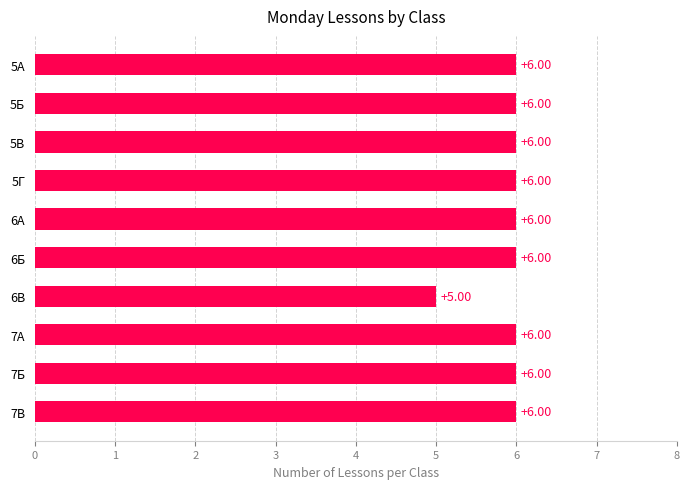

Approximately how many times larger is the value at 6А compared to 5Г?

1.0